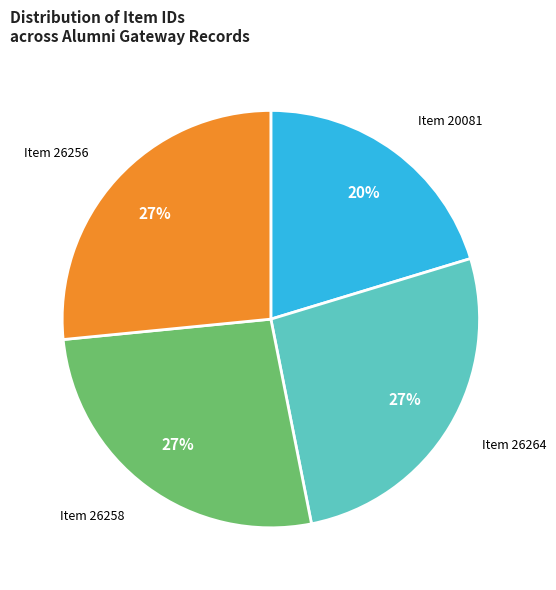

Which slice is the smallest?

Item 20081